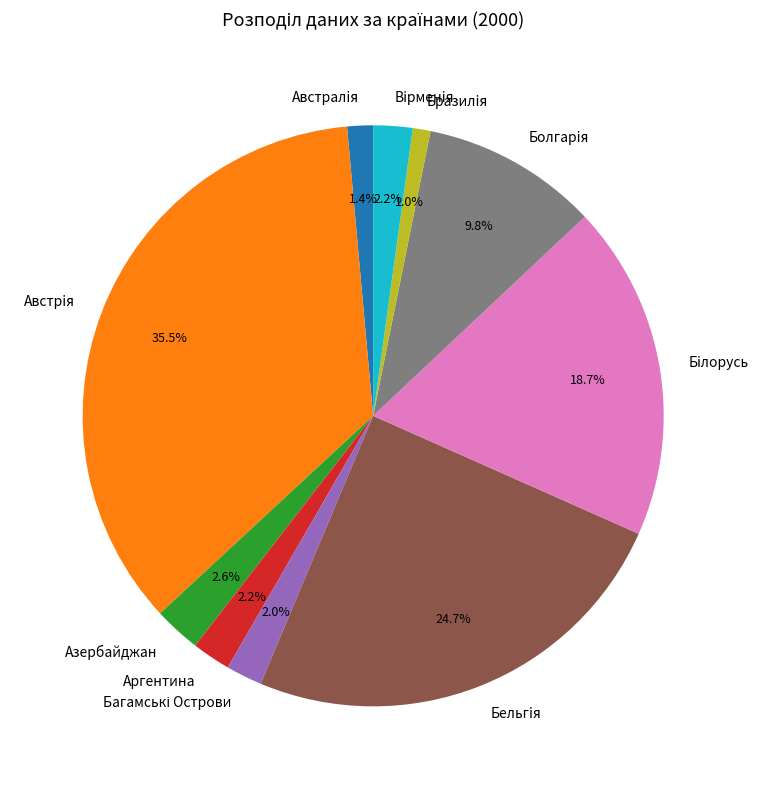

What percentage is NOT represented by Бразилiя?

99.0%